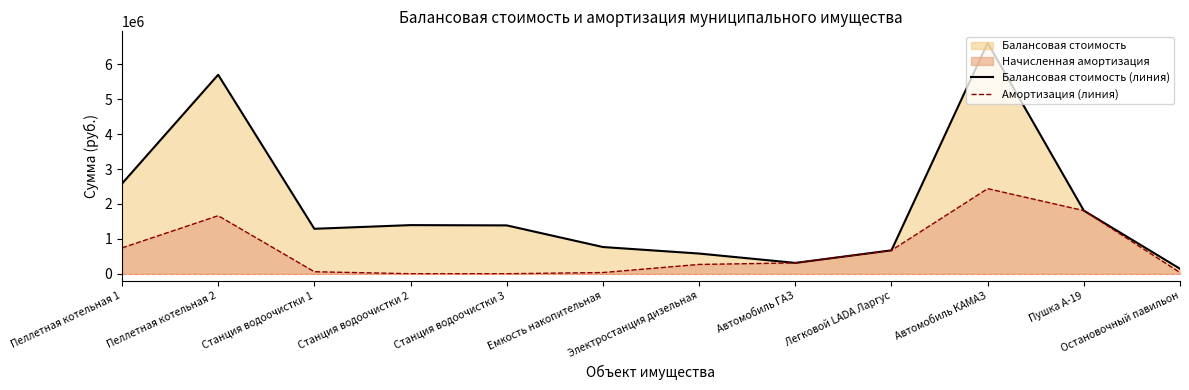

Which category has the lowest value in the Балансовая стоимость (линия) series?

Остановочный павильон